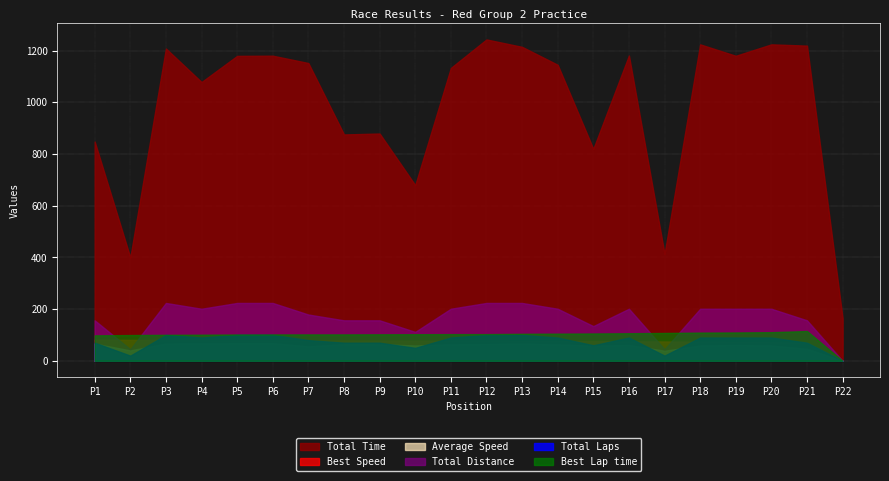

What is the highest value of the Best Lap time series?

115.3